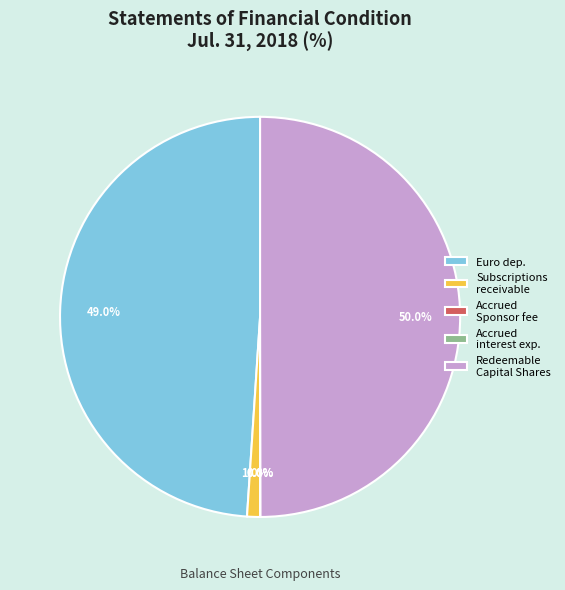

Between Euro dep. and Subscriptions receivable, which is larger?

Euro dep.